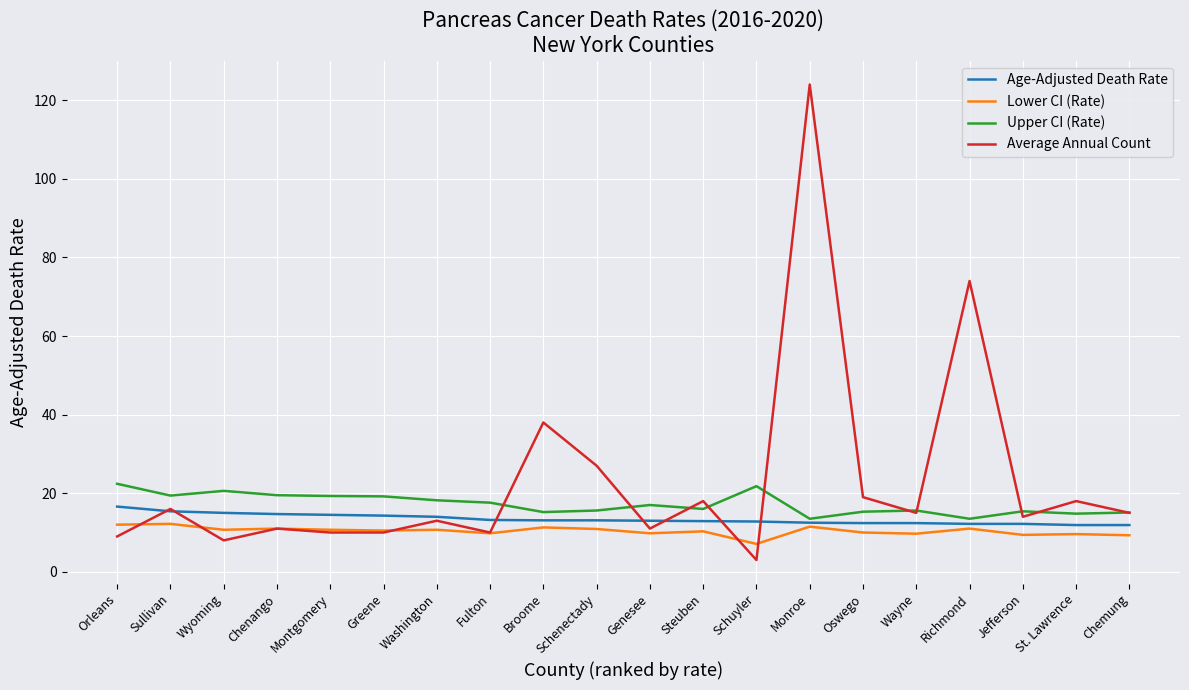

The value of Upper CI (Rate) at Chemung is 4.4. True or false?

False